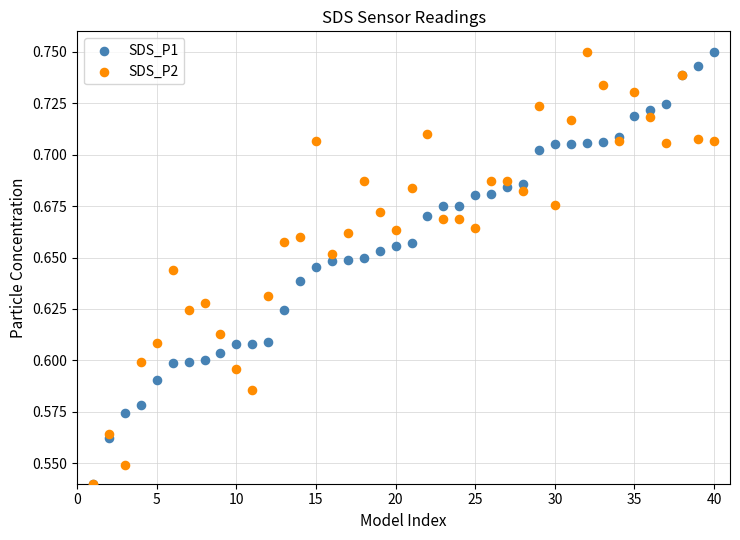

What are all the series names shown in the legend?

SDS_P1, SDS_P2